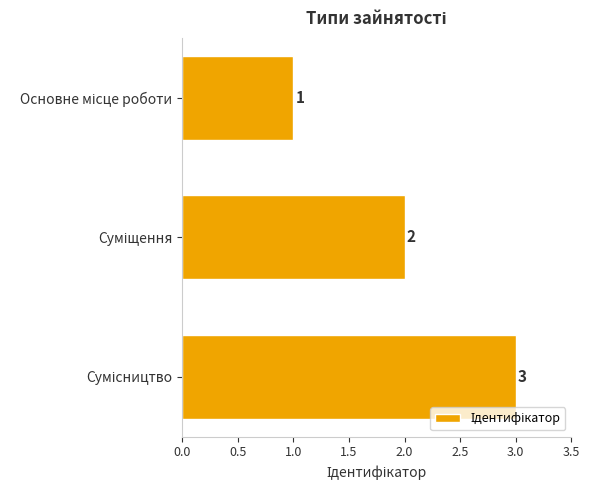

What is the value of the 2nd bar from the top?

2